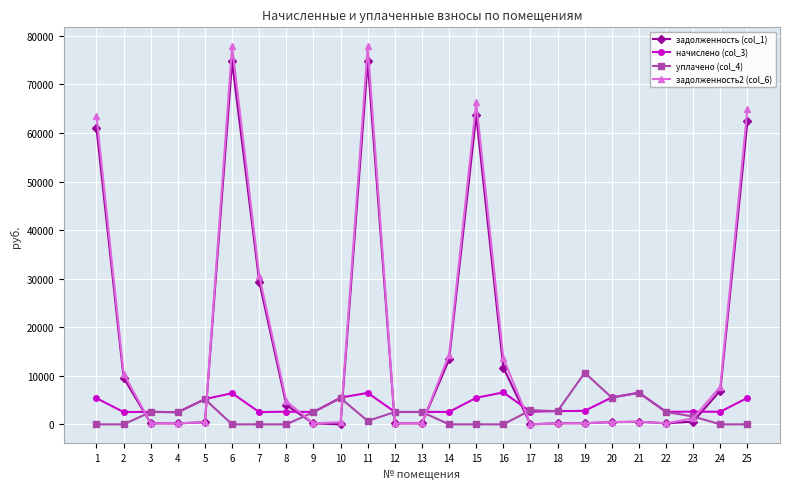

What is the difference between the highest and lowest values at 1?

63554.6